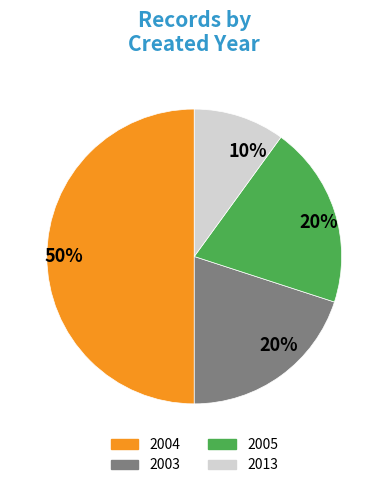

To the nearest percent, what is the difference between the largest and smallest slice percentages?

40%